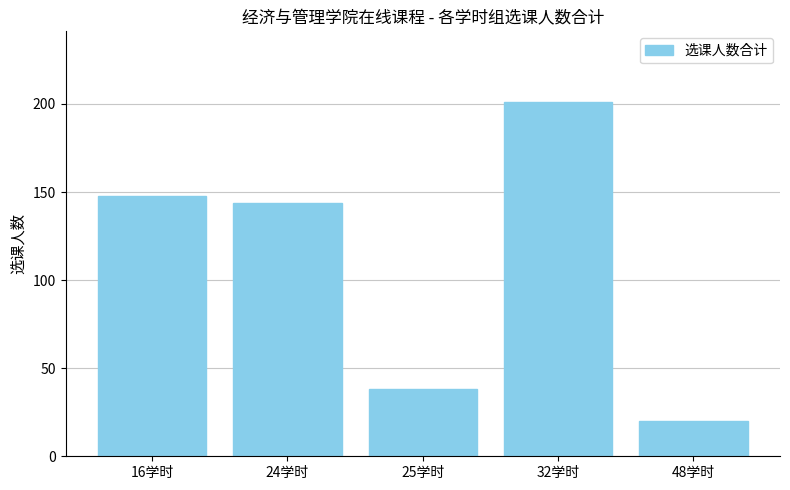

At which category does the chart reach its peak across all series?

32学时